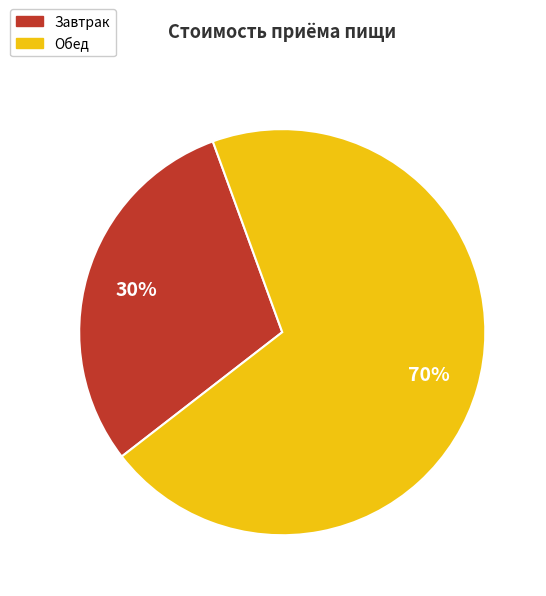

What percentage is the Завтрак slice, to the nearest percent?

30%